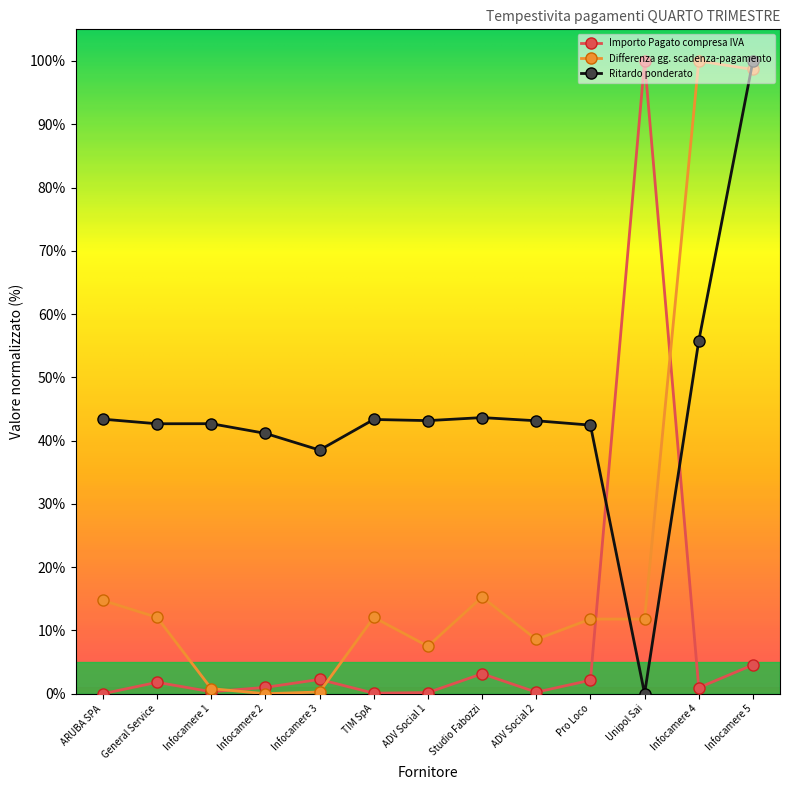

What is the maximum value for Importo Pagato compresa IVA?

100.0